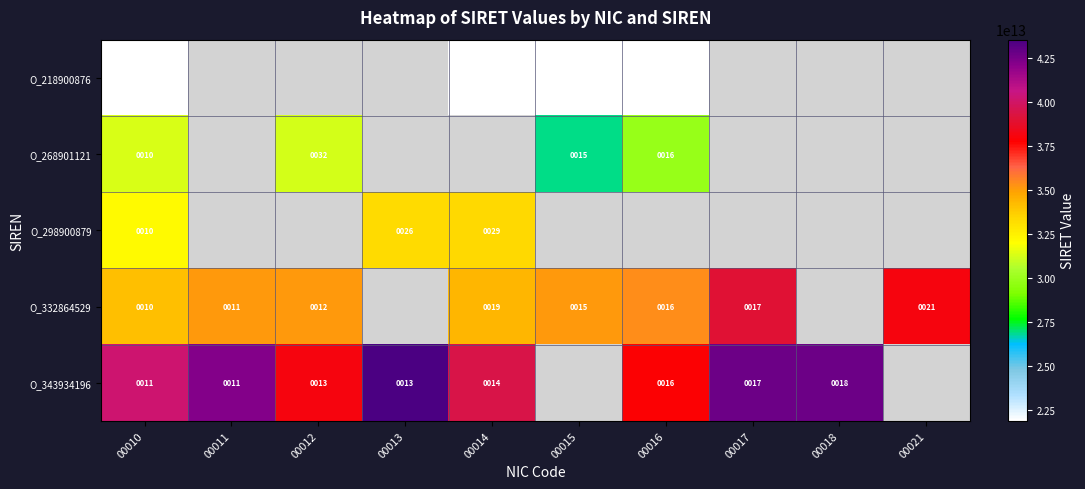

The value of O_343934196 at 00012 is 13. True or false?

True